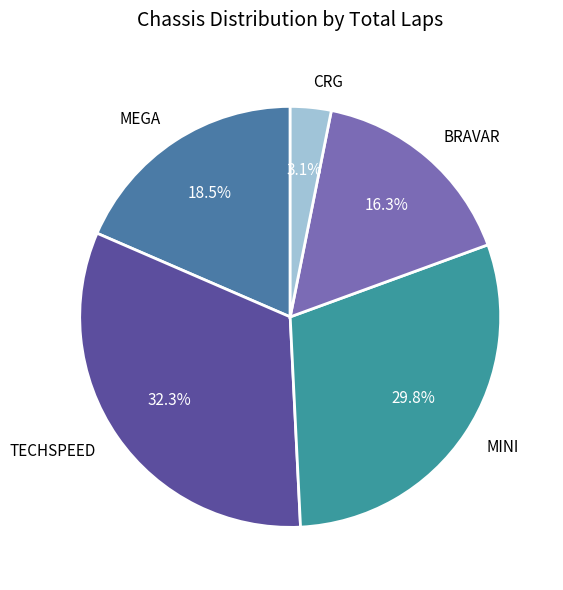

Does any single category account for the majority?

No